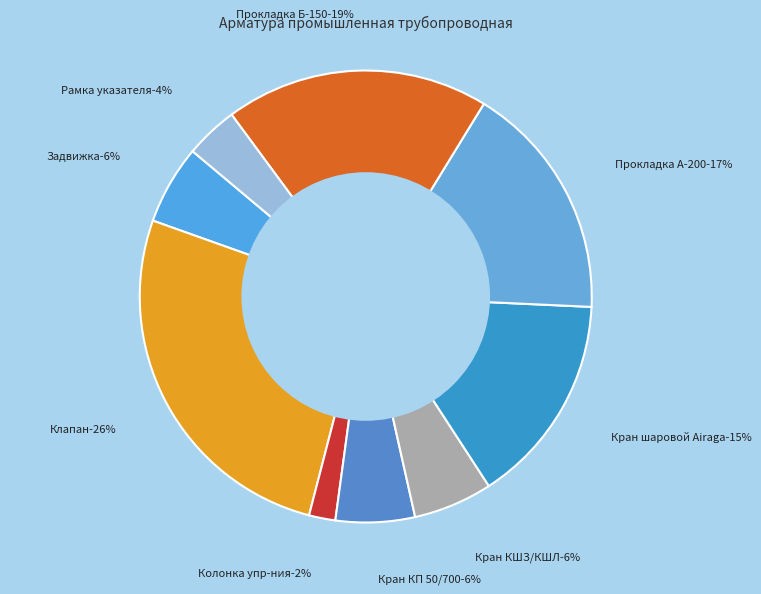

Is it true that Кран КШЗ/КШЛ is 1% of the pie?

False